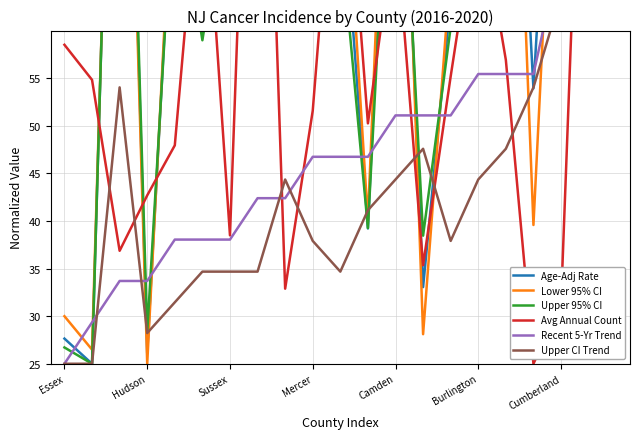

How many intersections are there between Upper CI Trend and Avg Annual Count?

8